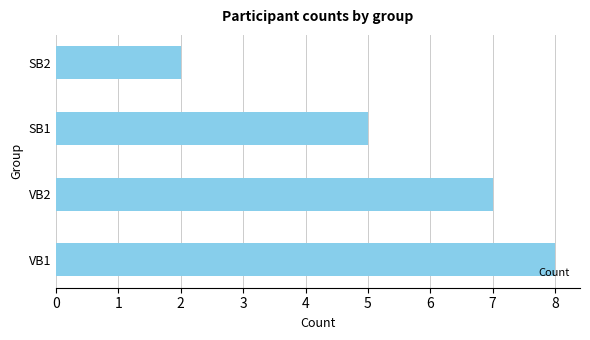

What is the ratio of the value at VB2 to the value at VB1?

0.9